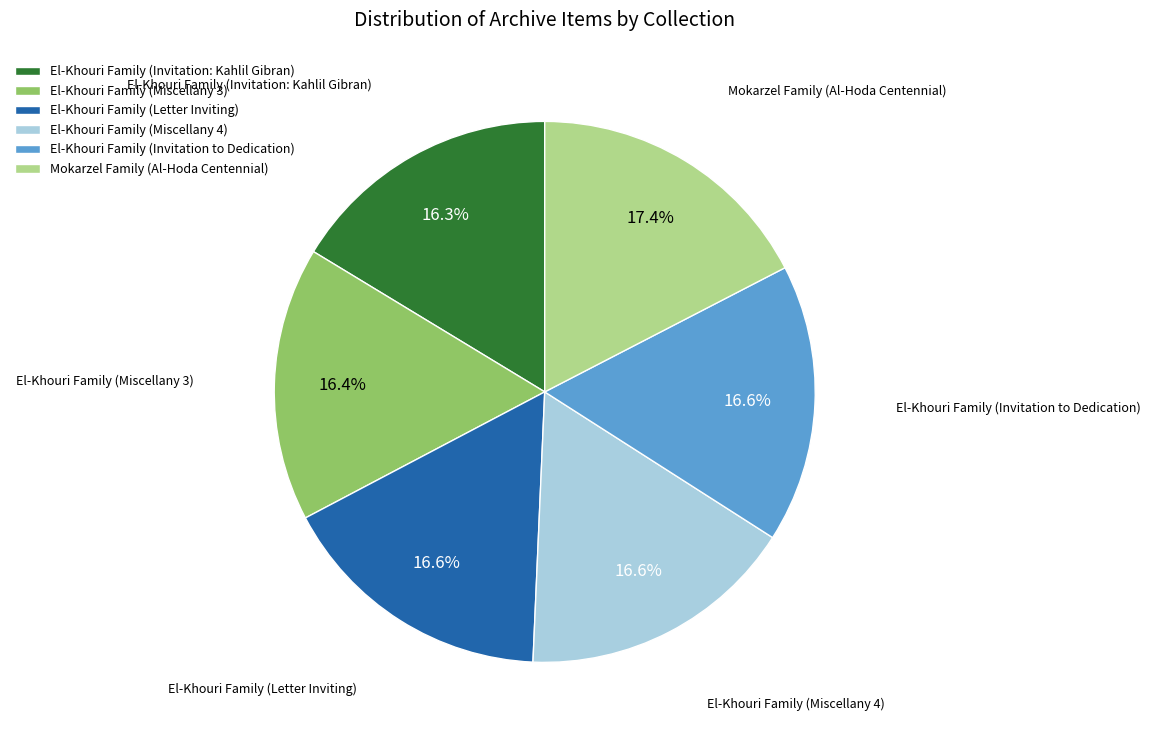

What portion of the pie excludes El-Khouri Family (Miscellany 4)?

83.4%